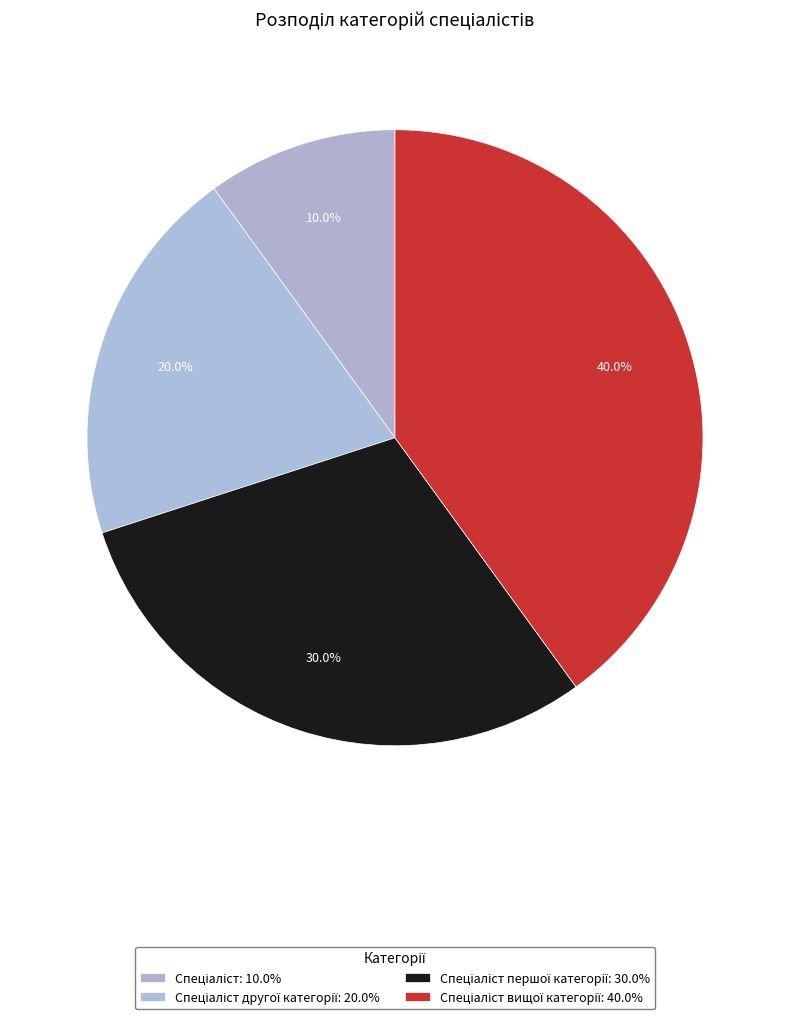

Which slice is the largest?

Спеціаліст вищої категорії